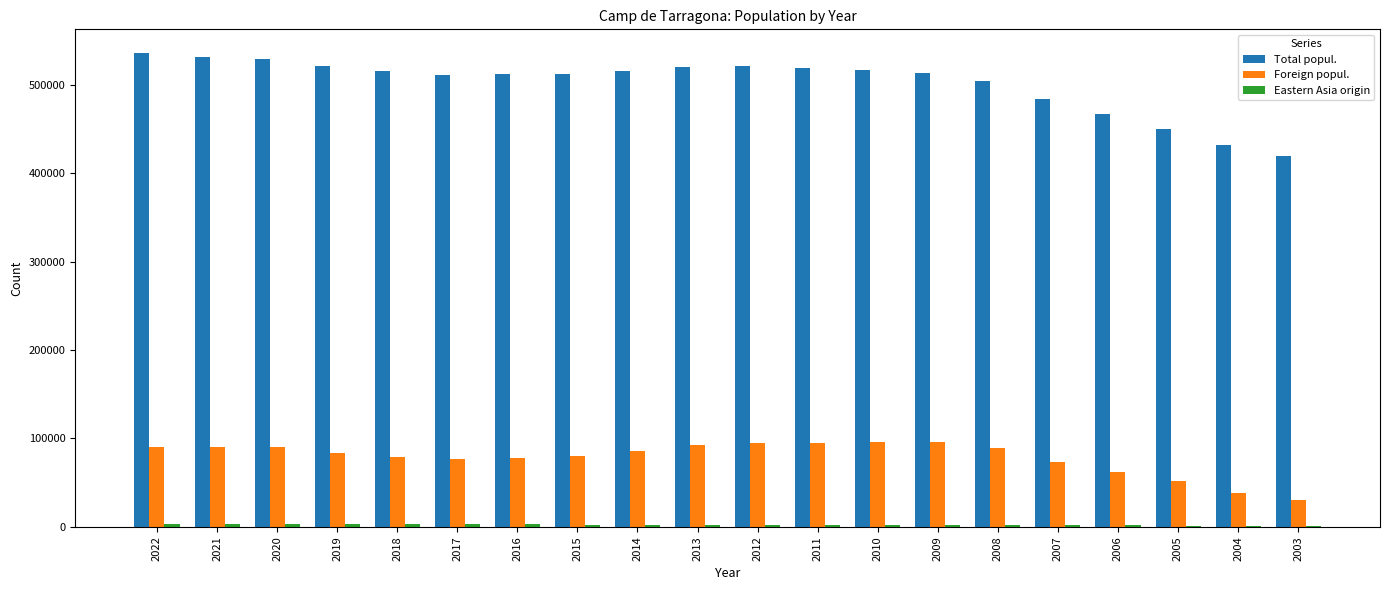

What is the total value across all series at 2021?

623983